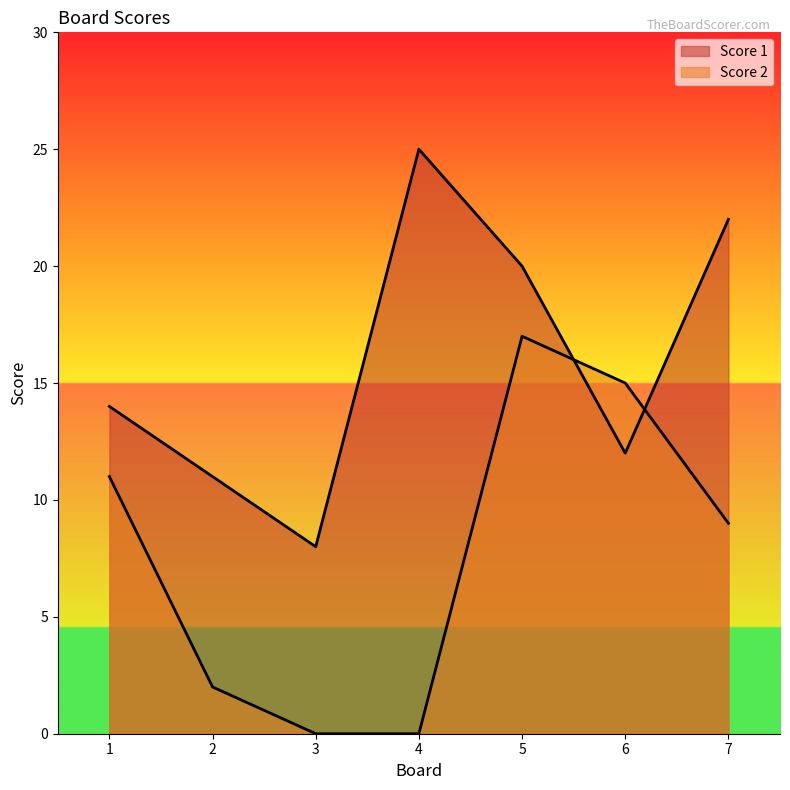

True or false: Score 1 has more than 0 interior local peaks.

True